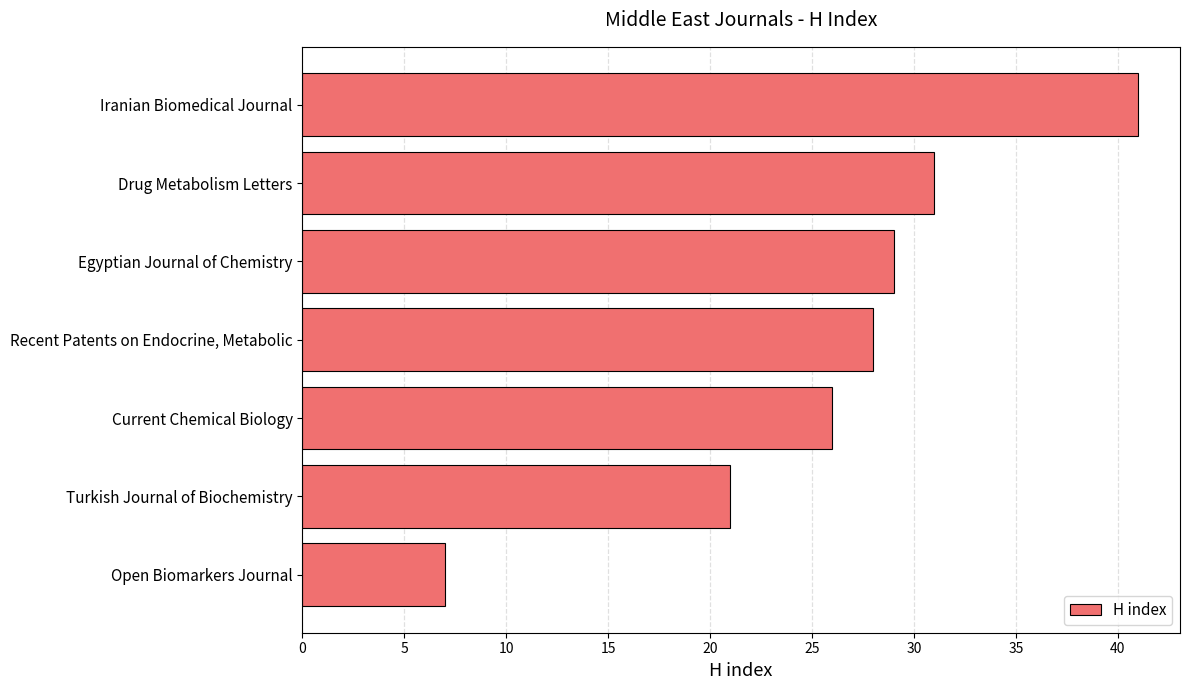

Between Current Chemical Biology and Egyptian Journal of Chemistry, which is larger?

Egyptian Journal of Chemistry